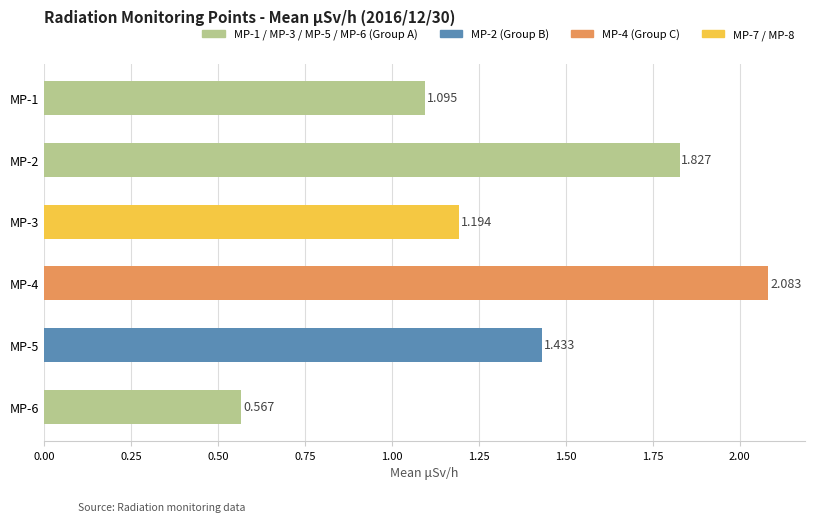

How many categories are shown in the chart?

6